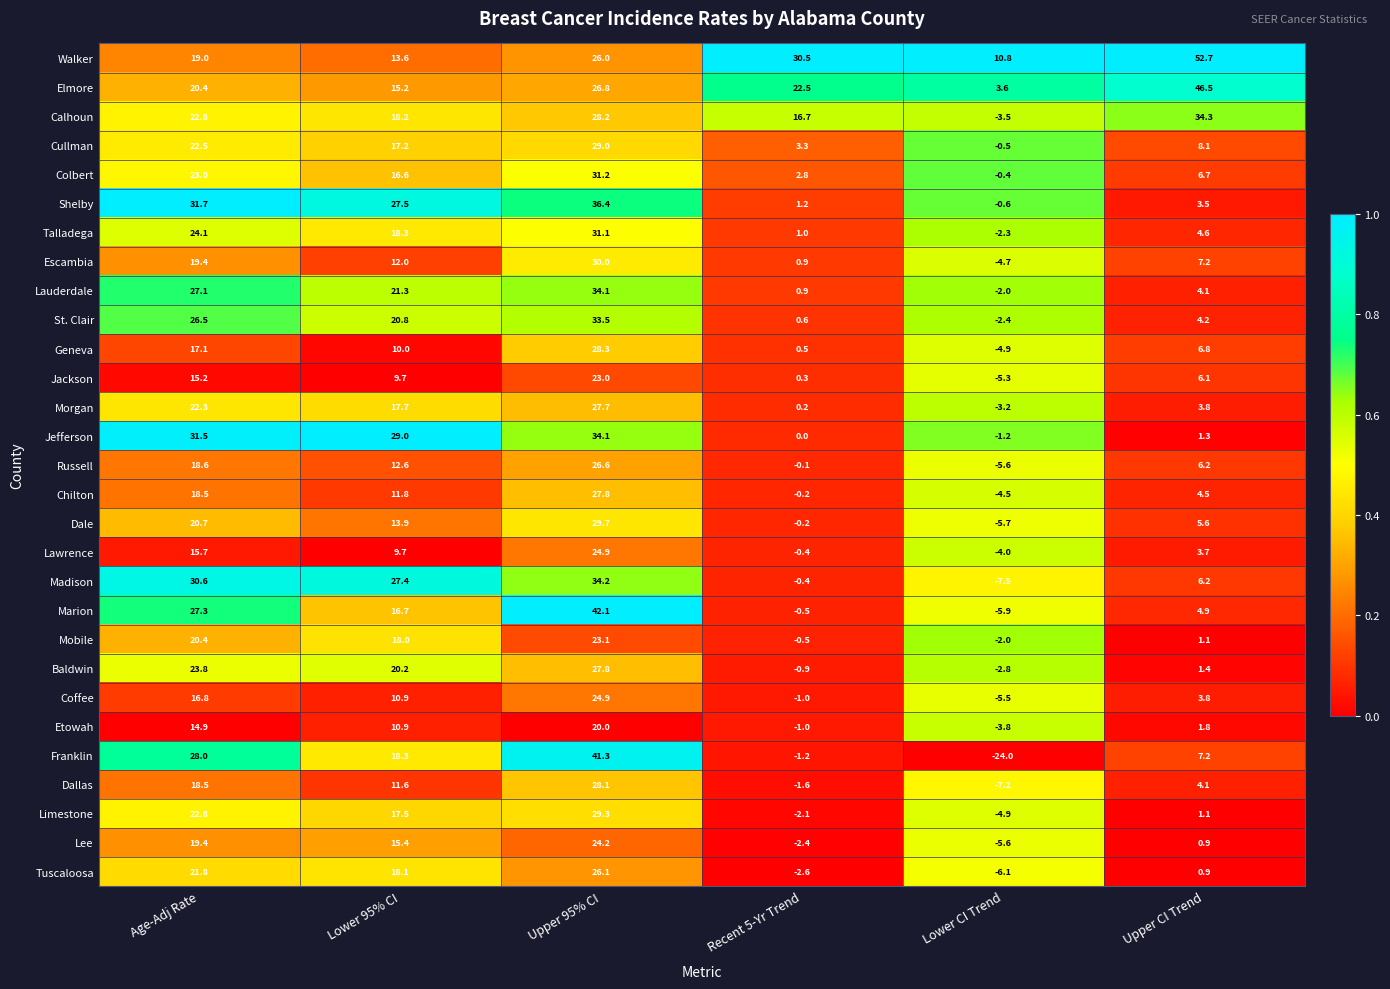

Rank the categories by Limestone value from highest to lowest.

Upper 95% CI, Age-Adj Rate, Lower 95% CI, Upper CI Trend, Recent 5-Yr Trend, Lower CI Trend